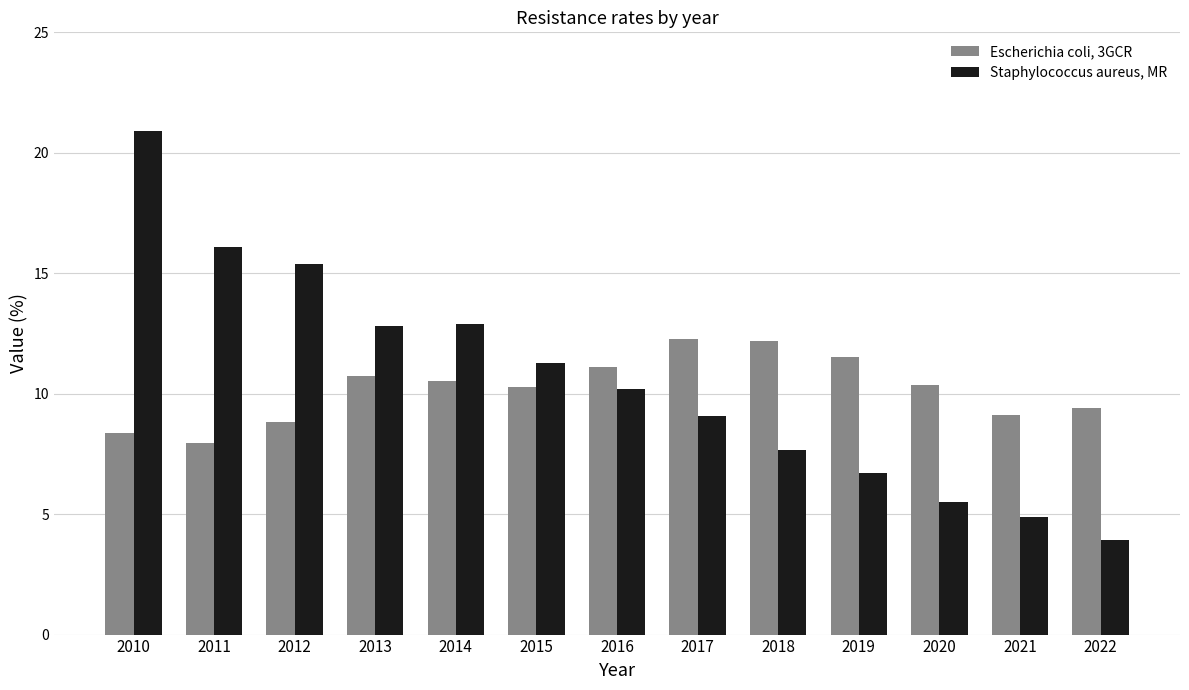

Which series has the largest total across all categories?

Staphylococcus aureus, MR